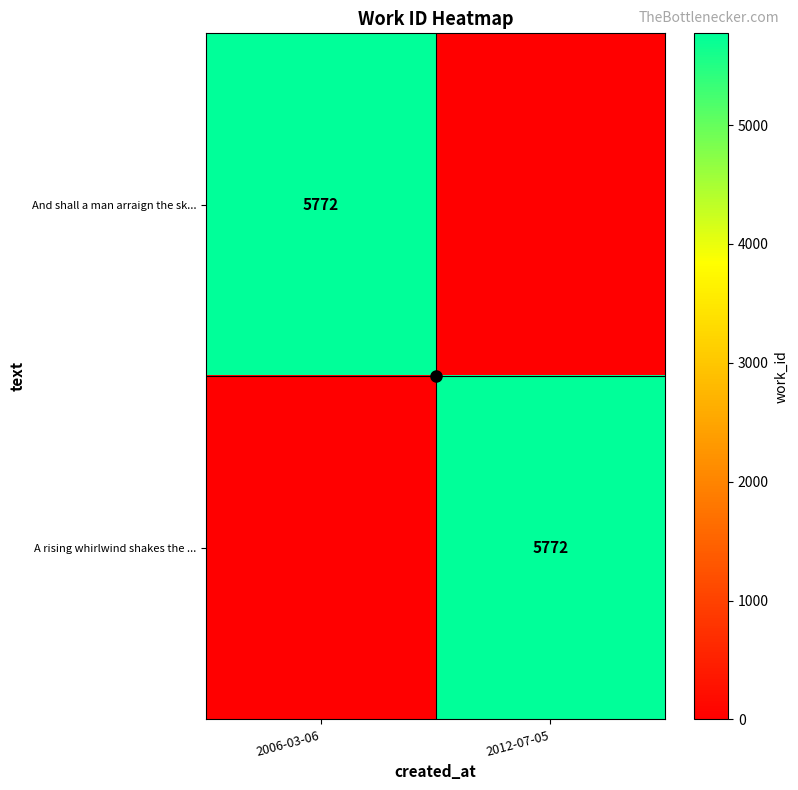

Which series has the largest total across all categories?

And shall a man arraign the sk...